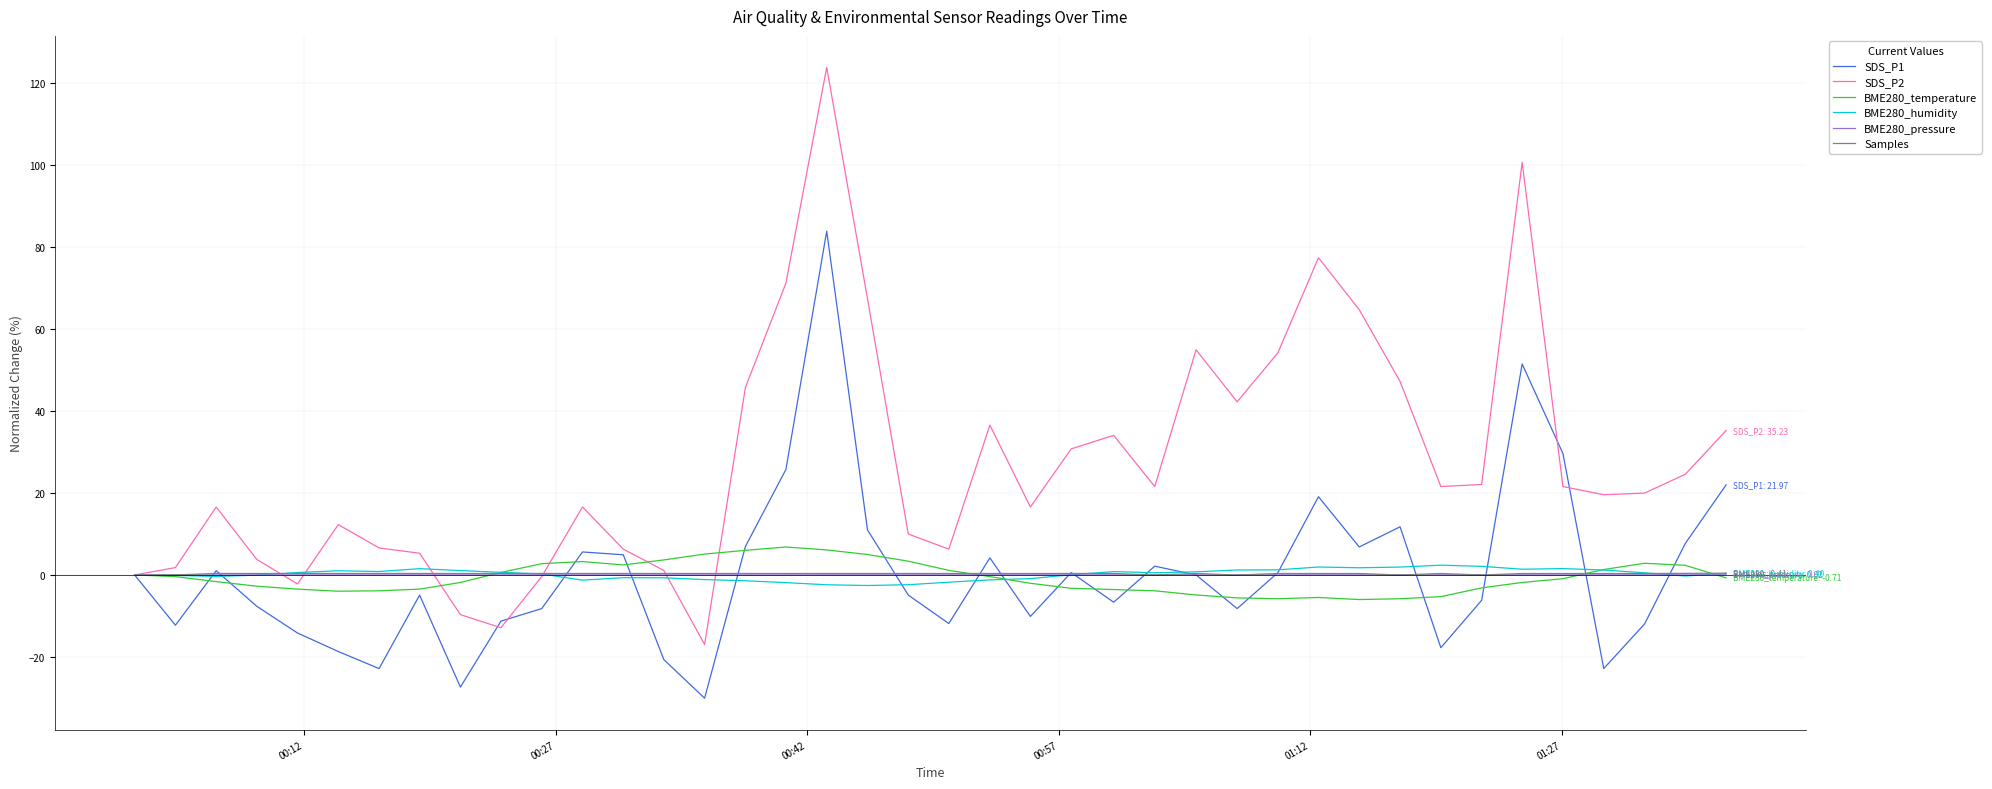

What is the smallest value displayed?

-30.1